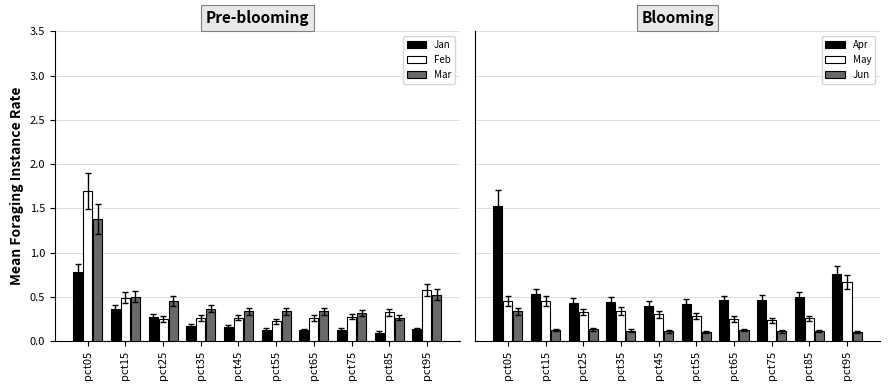

Which series has the largest total across all categories?

Apr